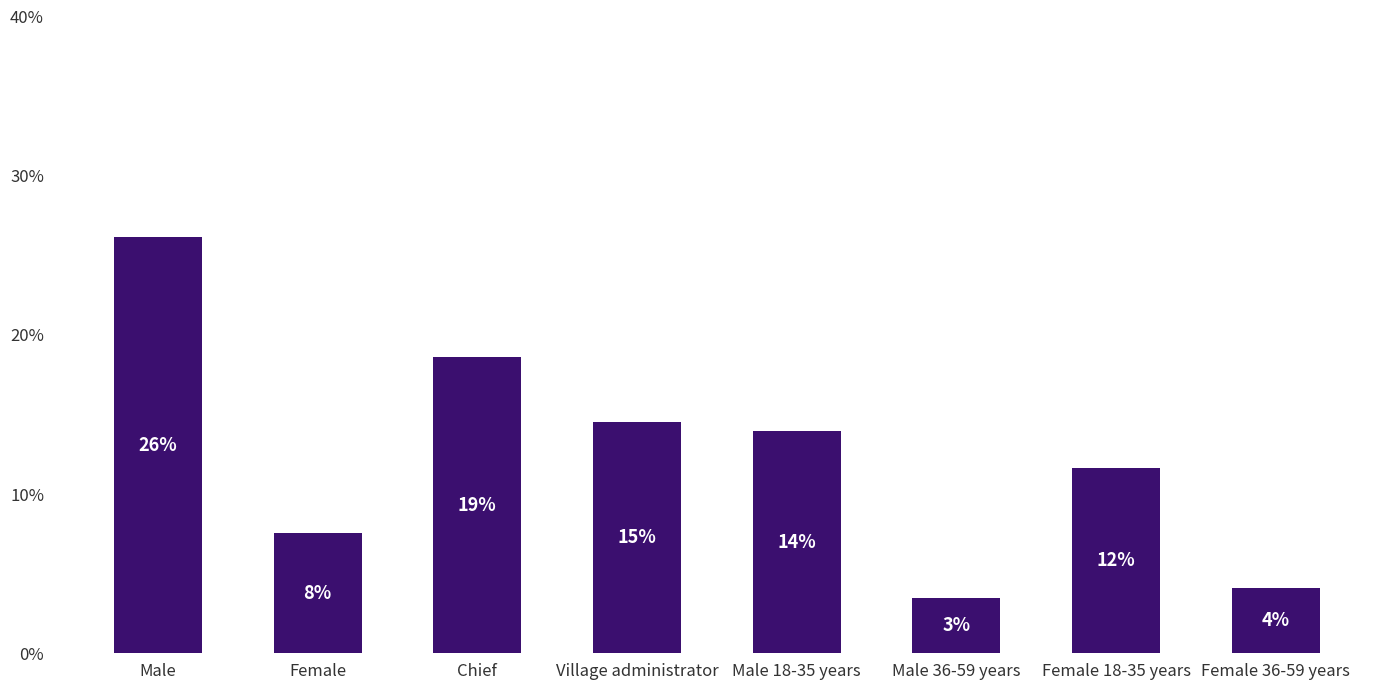

At which label is the value closest to 14?

Male 18-35 years